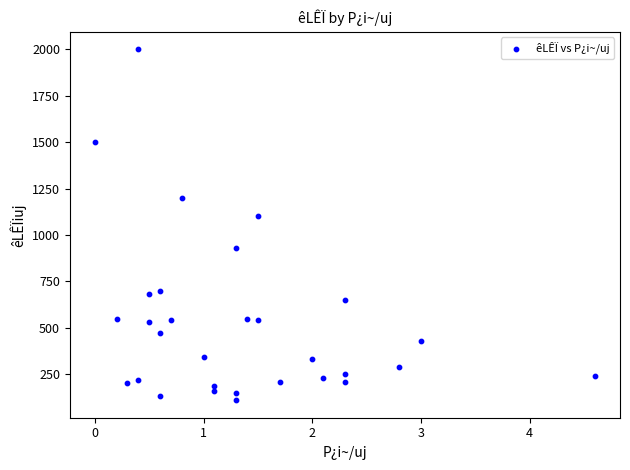

What is the range of Y values (max minus min)?

1890